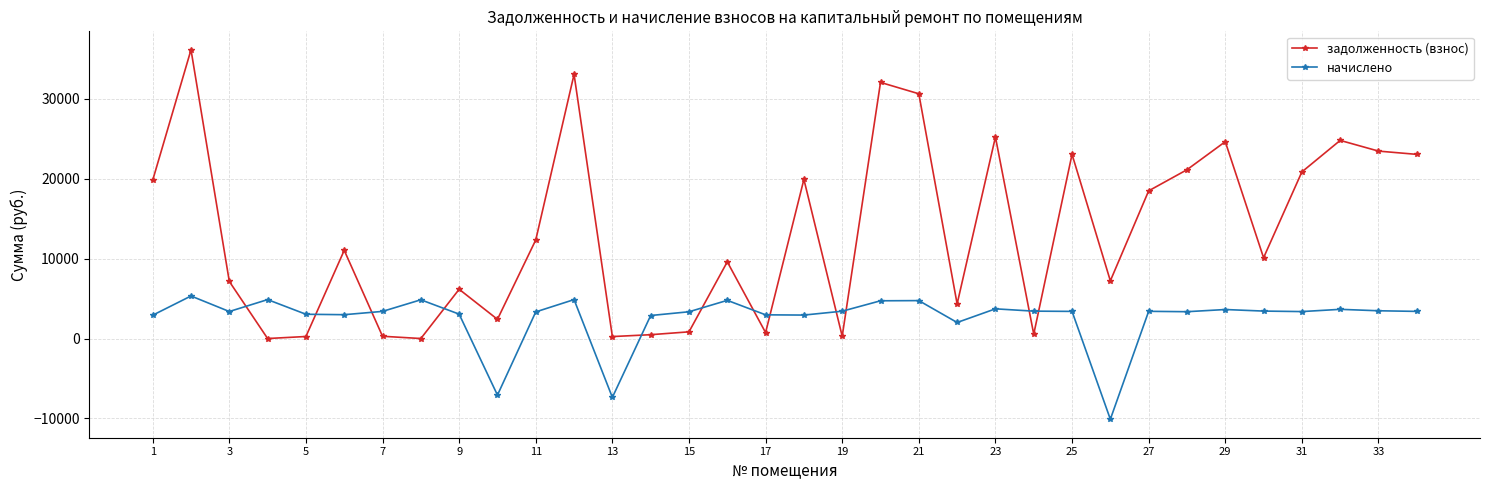

Which series has the largest range (max minus min)?

задолженность (взнос)